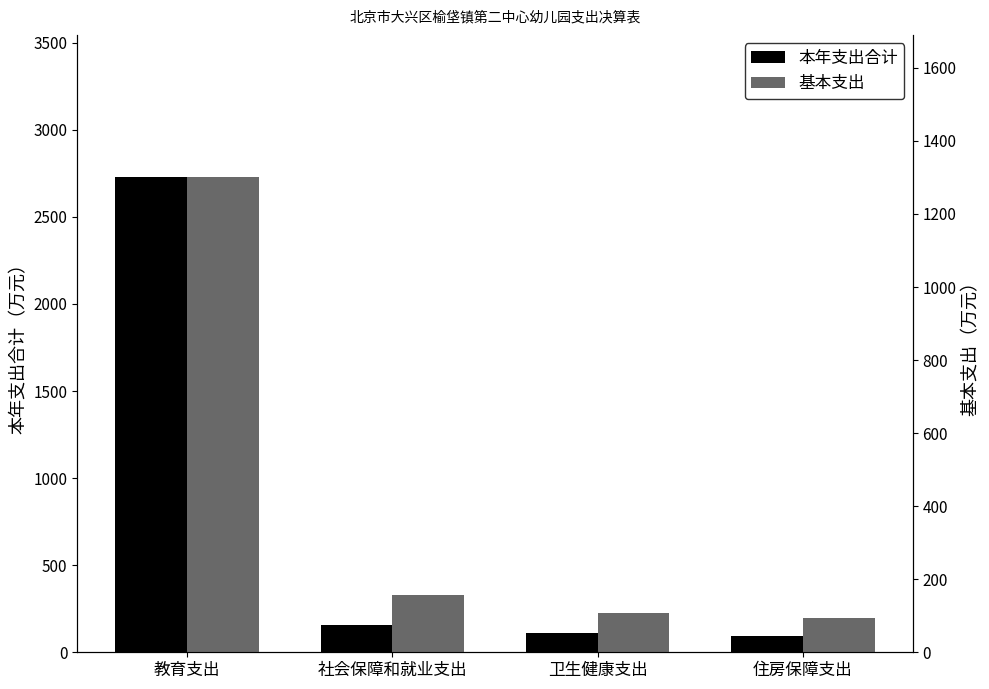

Which series has the widest spread of values?

本年支出合计